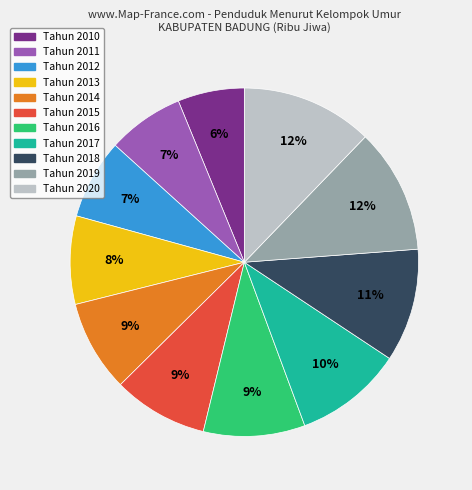

Which has a higher value, Tahun 2010 or Tahun 2013?

Tahun 2013